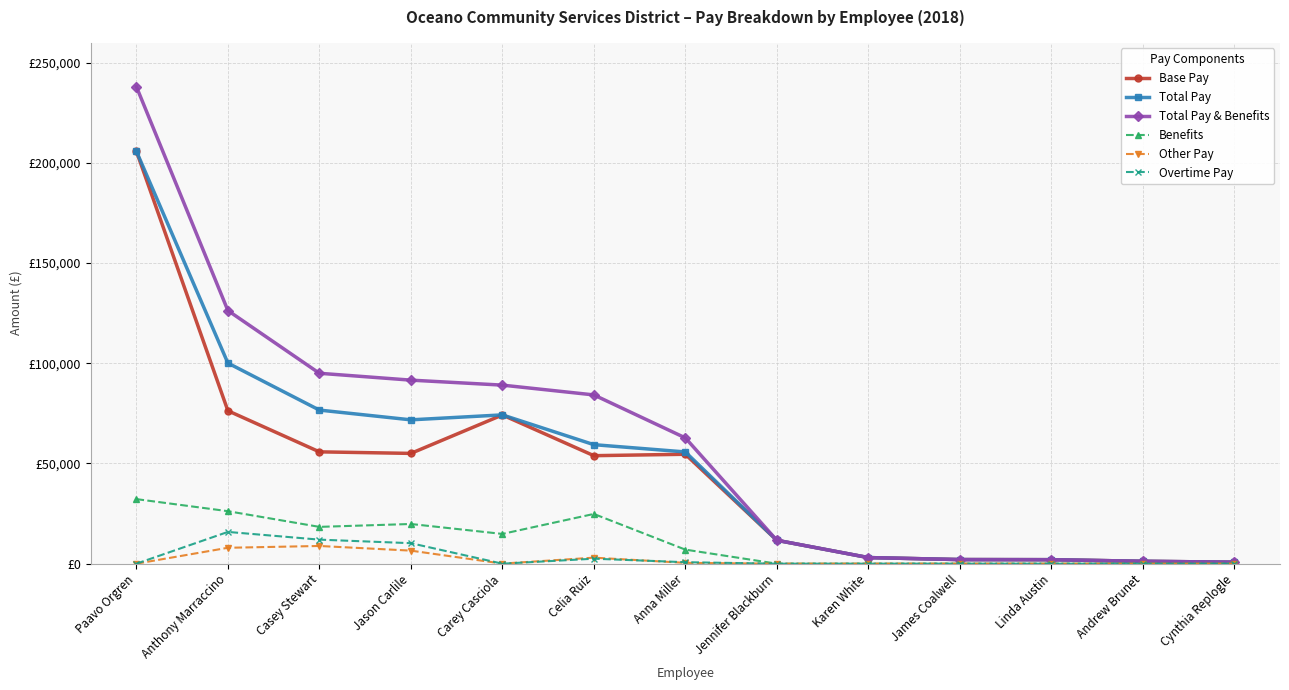

Which label corresponds to the smallest value in the chart?

Jennifer Blackburn